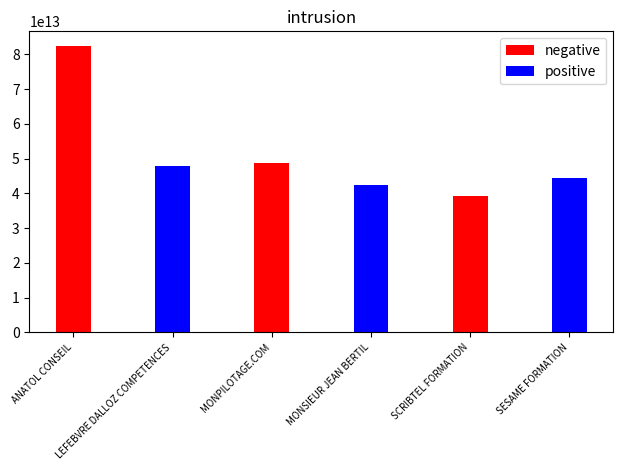

Reading left to right, what are all the values shown in this chart?

negative: 82518678600018	0	48833708000045	0	39336786700024	0
positive: 0	47916313100119	0	42460759600022	0	44328406200025